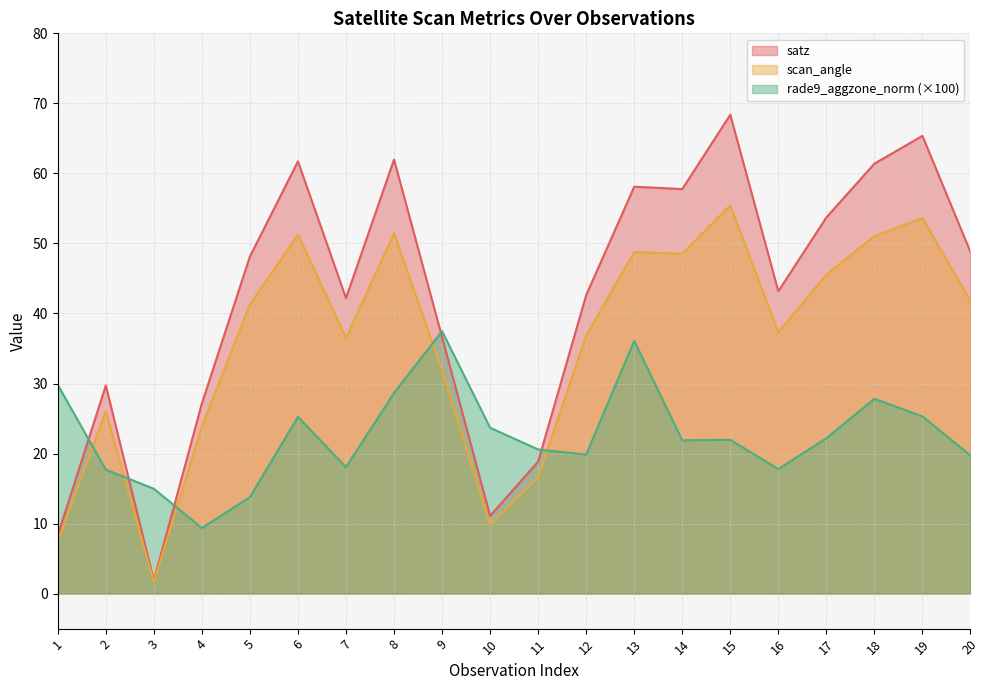

The value of rade9_aggzone_norm at 12 is 19.9. True or false?

True